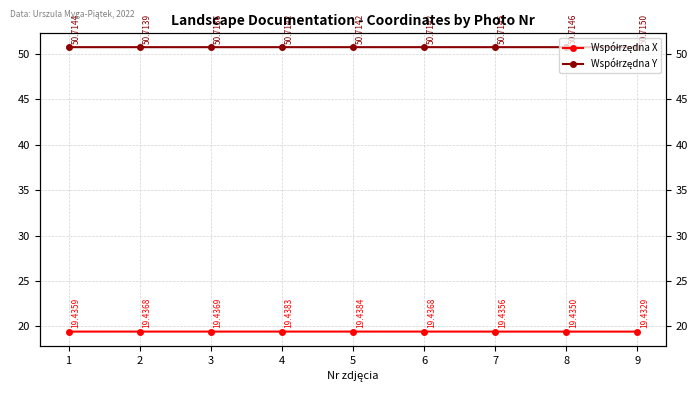

The Współrzędna Y series shows 79.8 at 8. True or false?

False